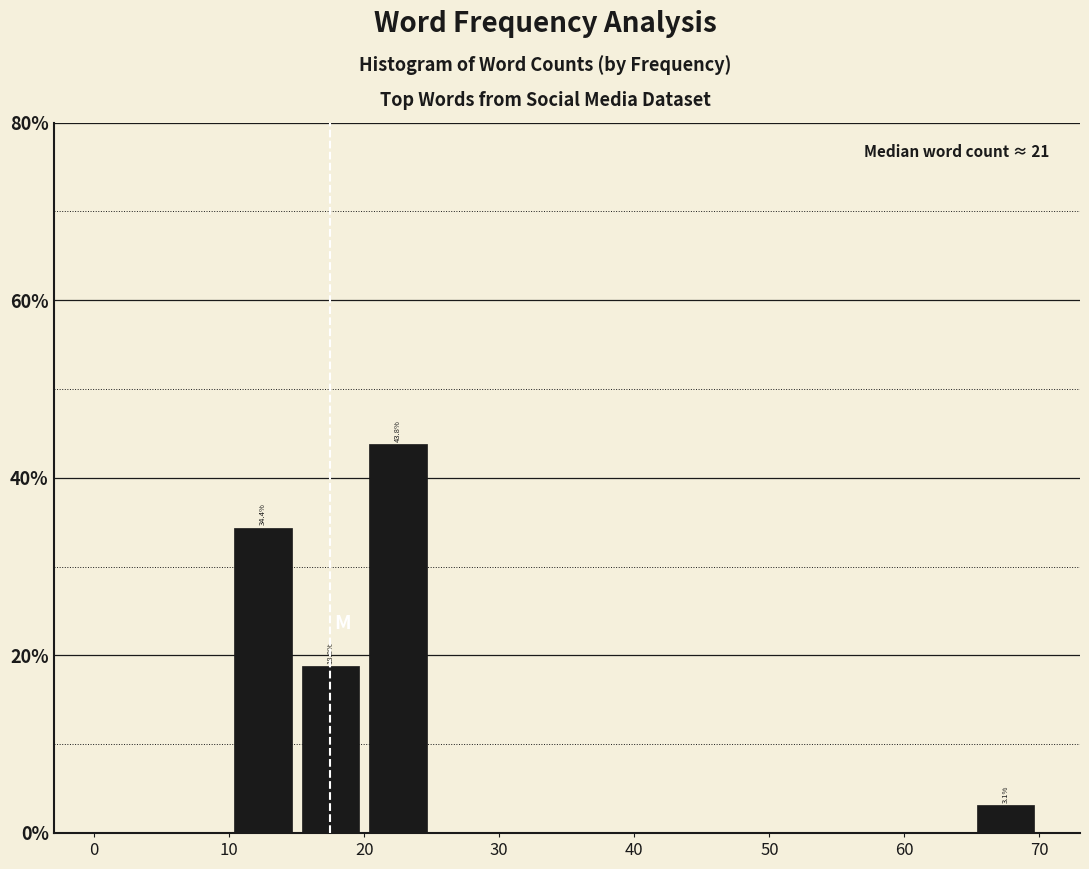

Which range on the x-axis has the tallest bar?

20 to 25